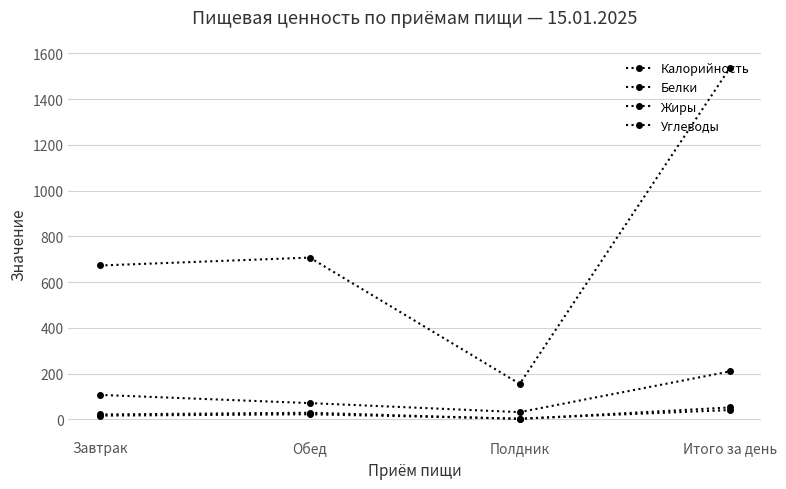

Is this an area chart (filled region under the line)?

No